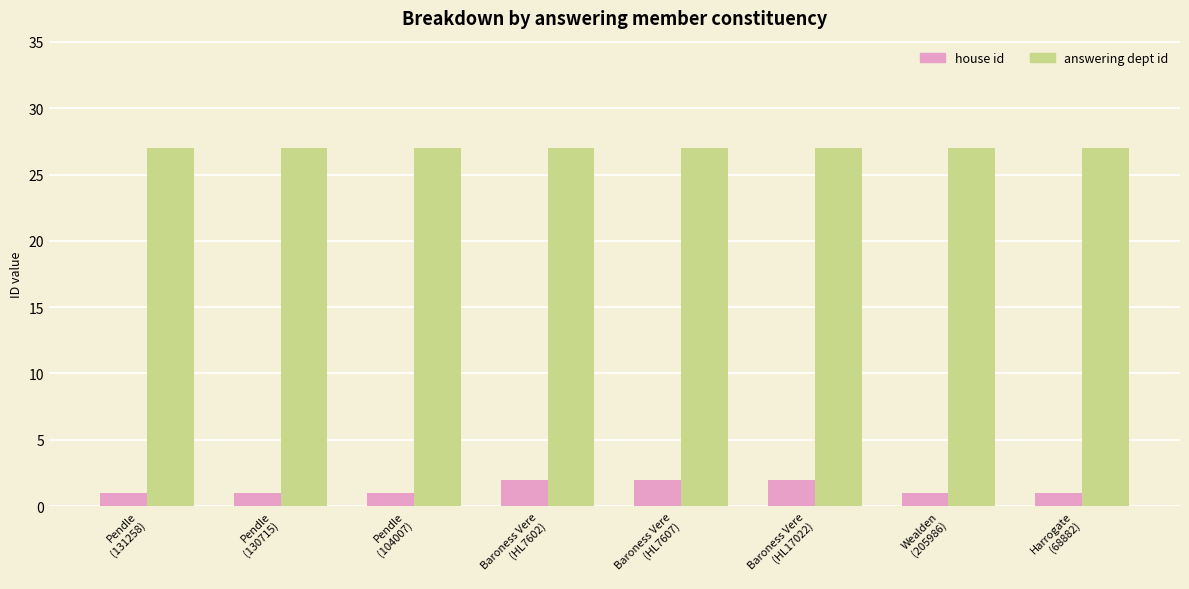

What is the total value across all series at Baroness Vere
(HL7607)?

29